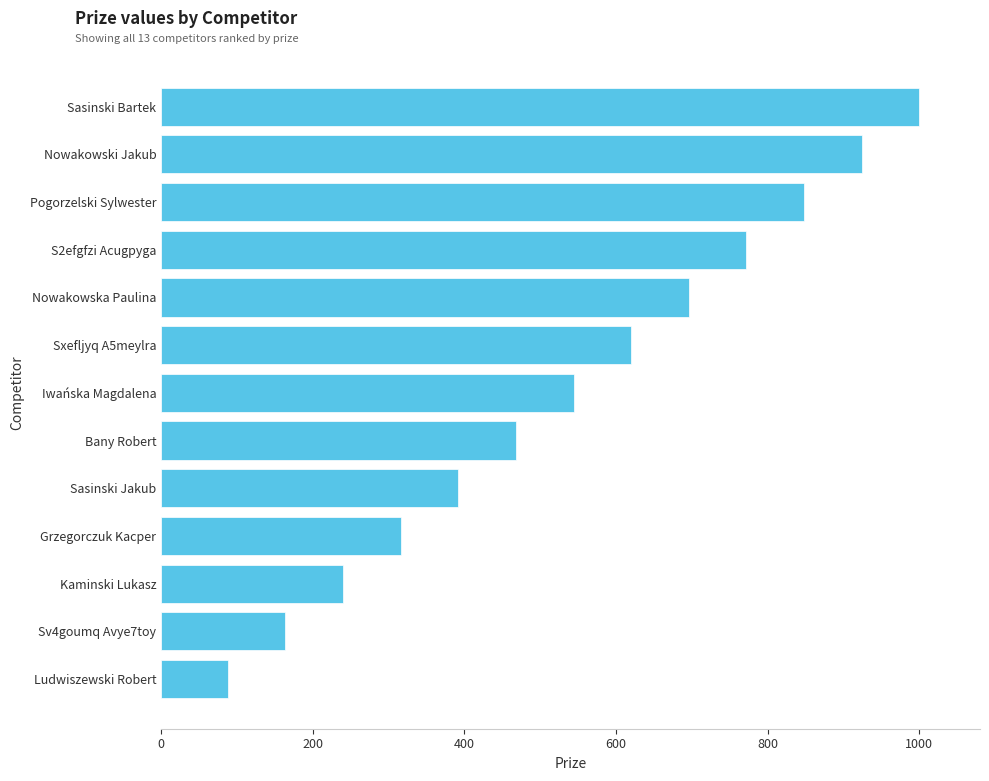

What is the sum of all values?

7072